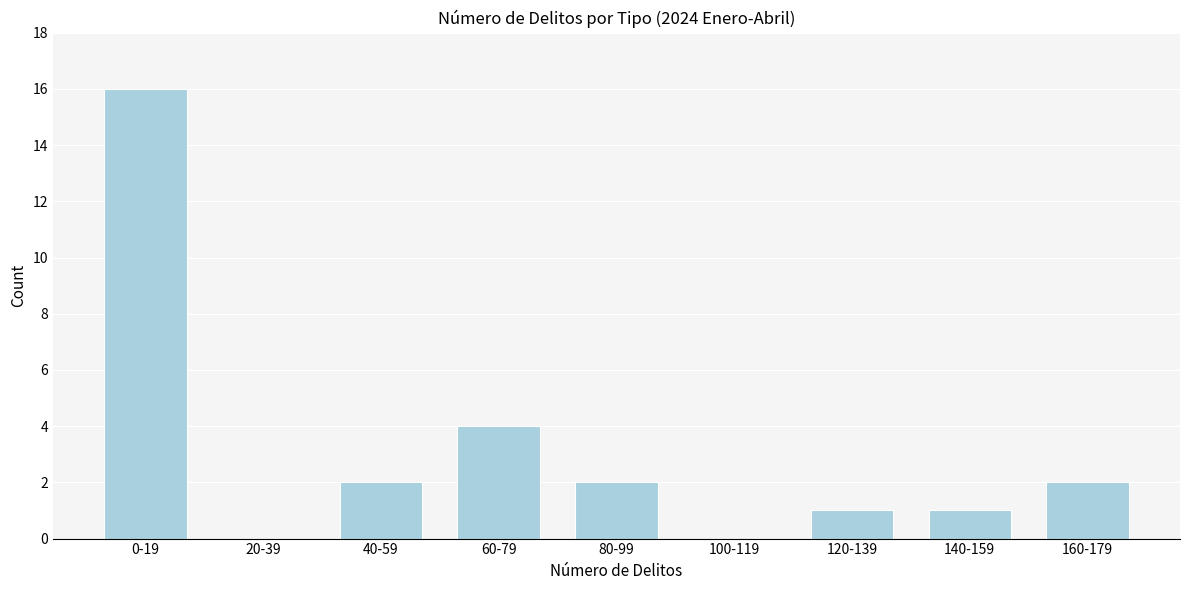

Reading right to left, list all the values displayed in this chart.

160-179=2	140-159=1	120-139=1	100-119=0	80-99=2	60-79=4	40-59=2	20-39=0	0-19=16